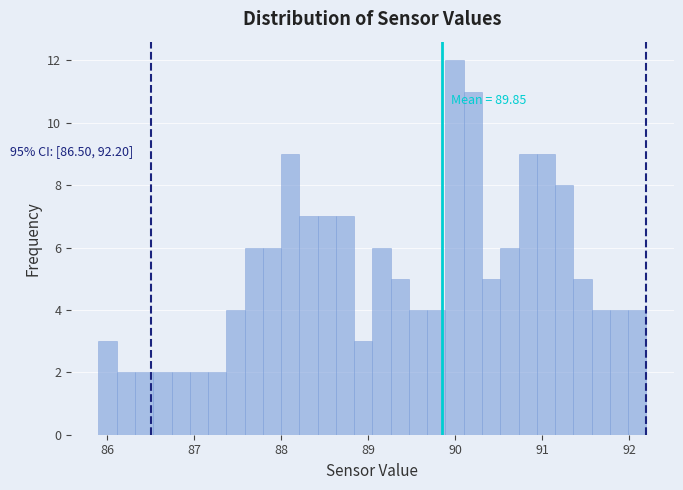

Read against the x-axis, roughly where is the centre of the tallest bar?

90.0